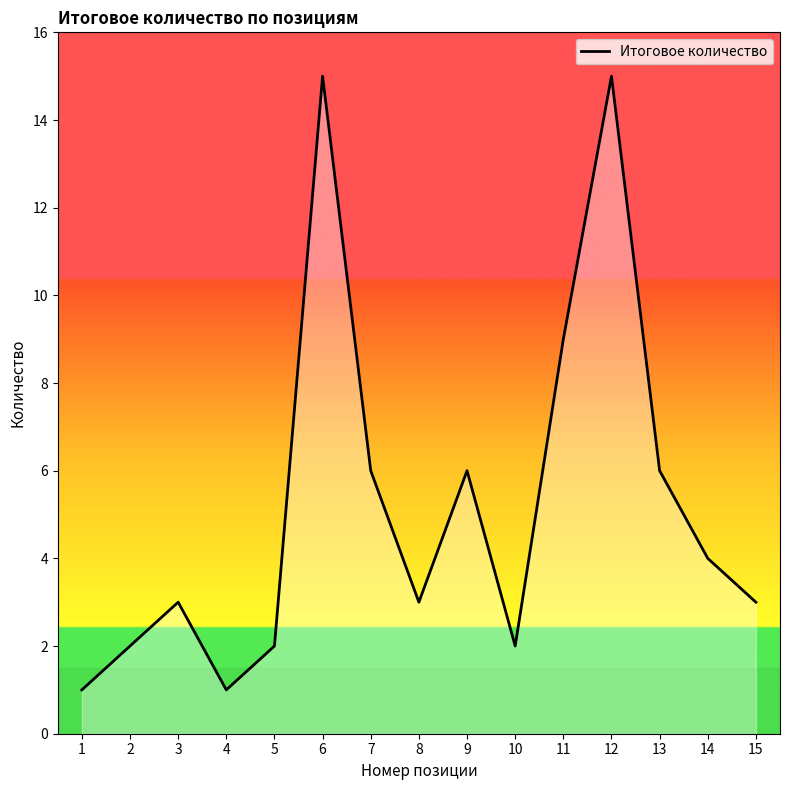

Reading left to right, list all the values displayed in this chart.

1=1	2=2	3=3	4=1	5=2	6=15	7=6	8=3	9=6	10=2	11=9	12=15	13=6	14=4	15=3